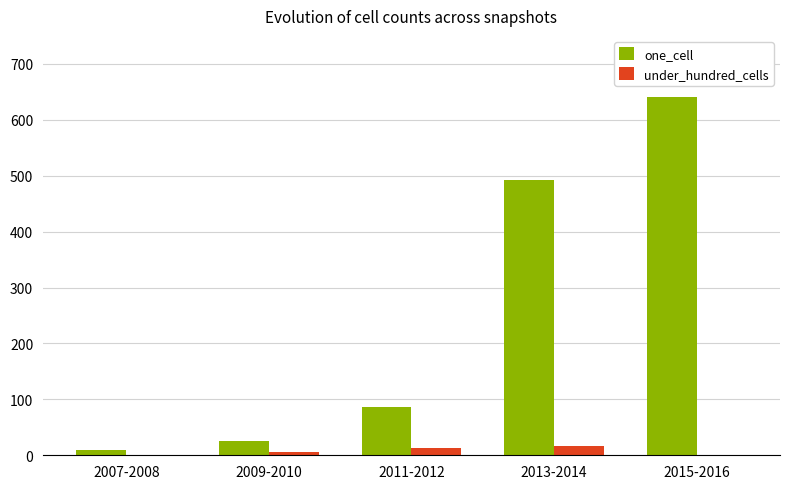

Which category has the highest value across all series?

2015-2016